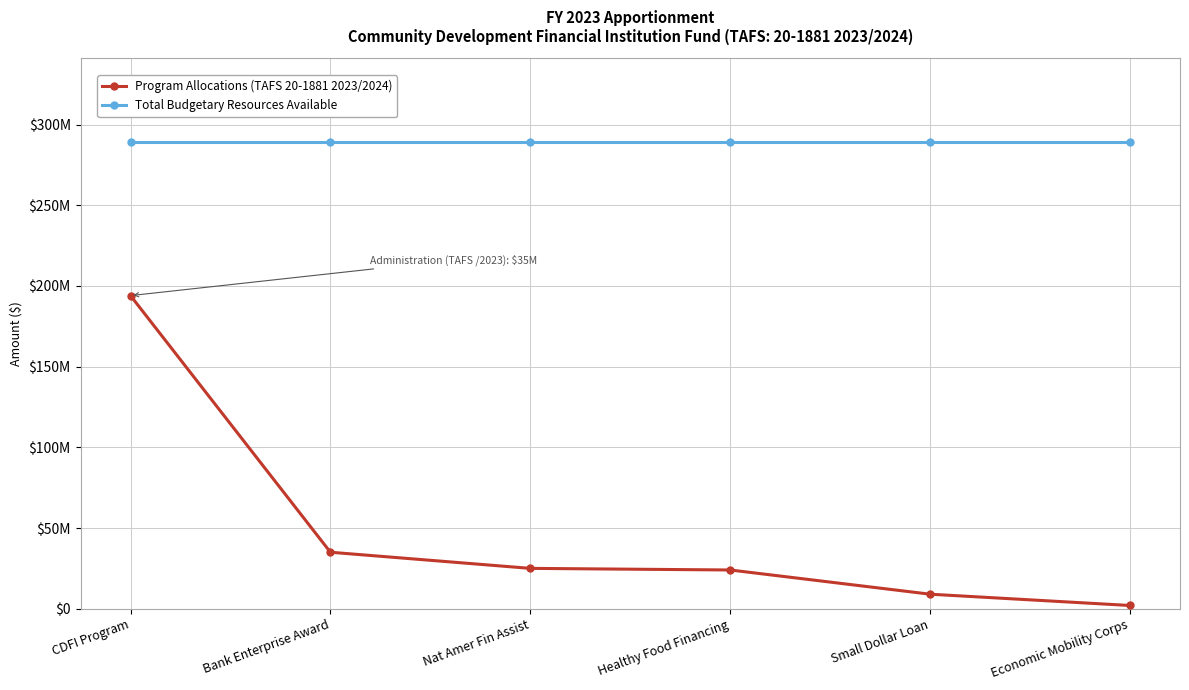

Reading left to right, what are all the values shown in this chart?

Program Allocations (TAFS 20-1881 2023/2024): CDFI Program=194000000	Bank Enterprise Award=35000000	Nat Amer Fin Assist=25000000	Healthy Food Financing=24000000	Small Dollar Loan=9000000	Economic Mobility Corps=2000000
Total Budgetary Resources Available: CDFI Program=289000000	Bank Enterprise Award=289000000	Nat Amer Fin Assist=289000000	Healthy Food Financing=289000000	Small Dollar Loan=289000000	Economic Mobility Corps=289000000